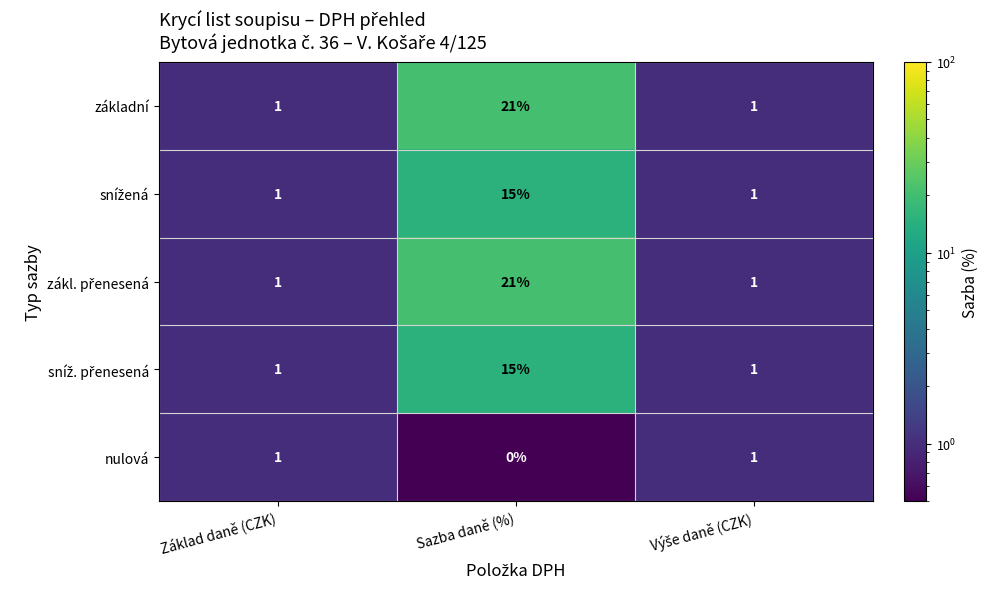

What is the spread (max minus min) of values at Sazba daně (%)?

21